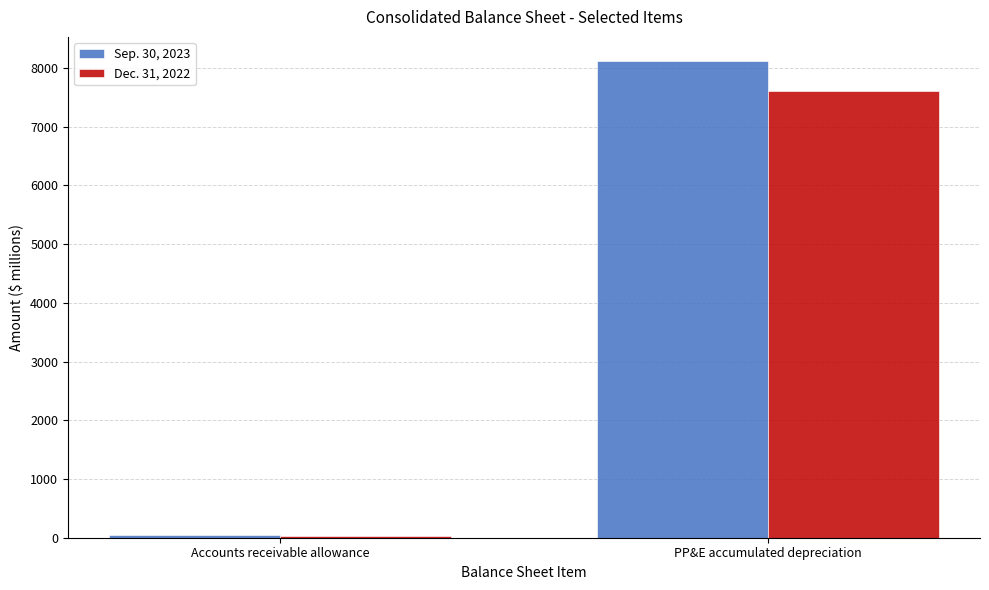

At how many categories does at least one series exceed 3558?

1